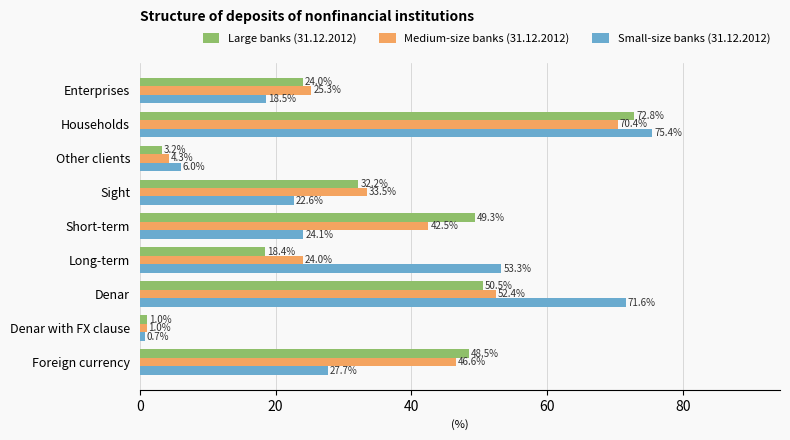

What are all the series names shown in the legend?

Large banks (31.12.2012), Medium-size banks (31.12.2012), Small-size banks (31.12.2012)